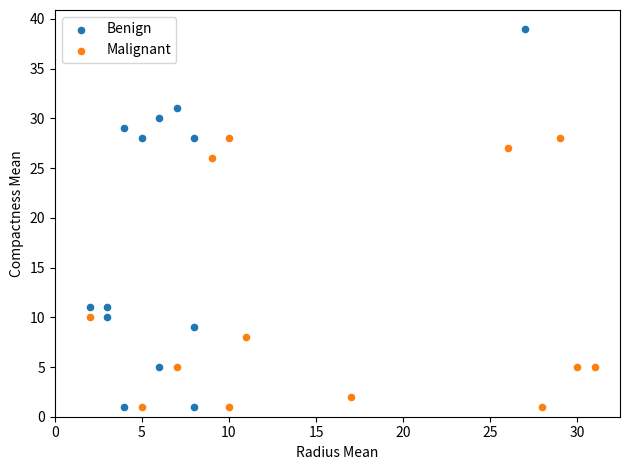

Which series contains the highest Y value?

Benign